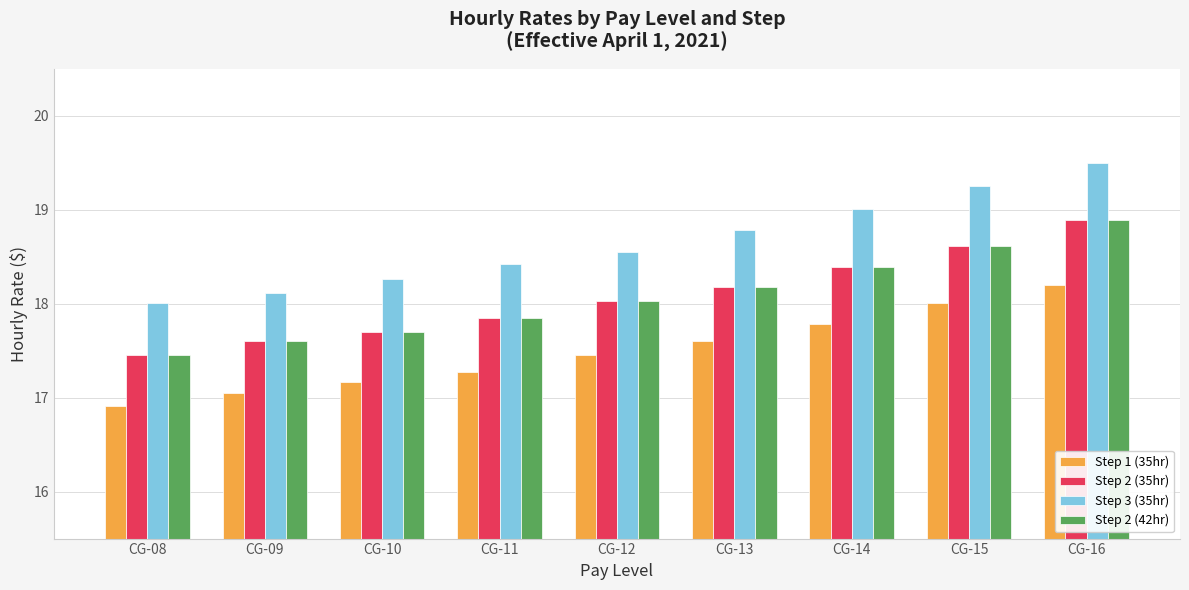

What is the difference between the second highest and minimum values in the Step 2 (42hr) series?

1.2